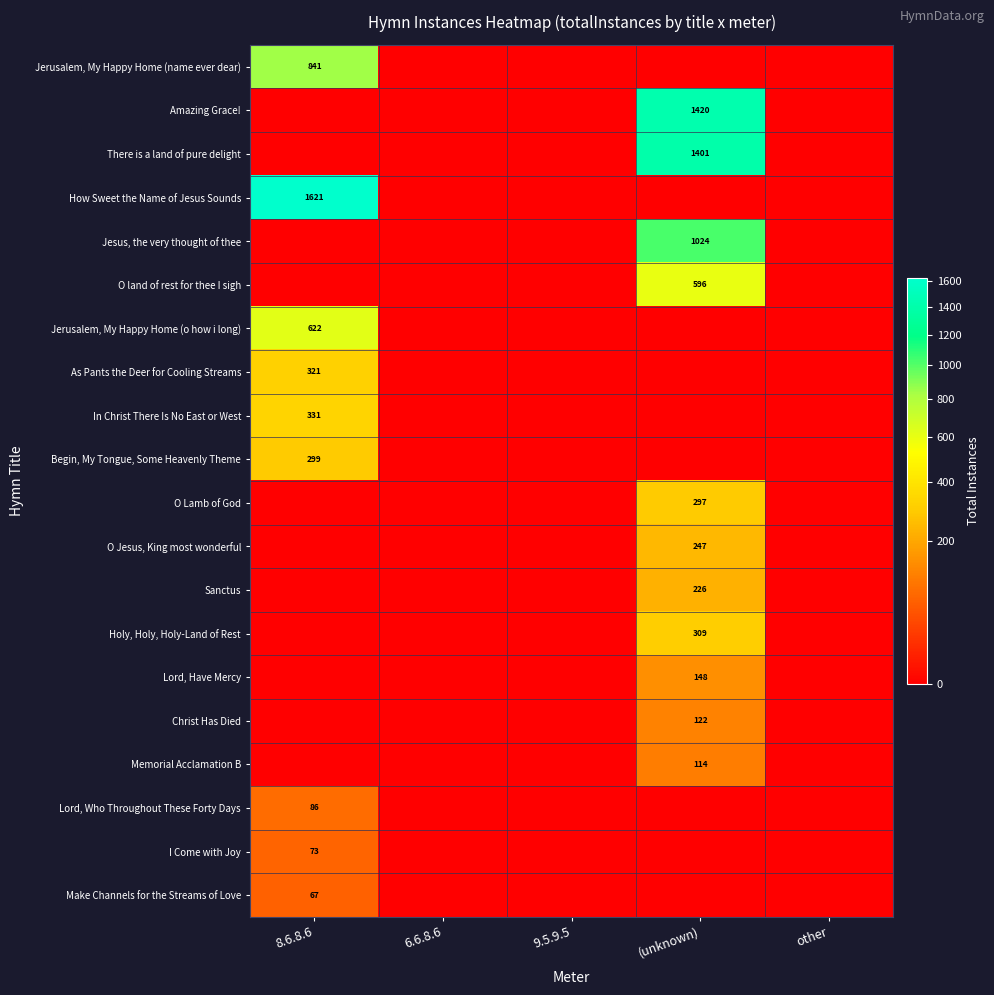

List the series in order of their peak value, lowest first.

Make Channels for the Streams of Love, I Come with Joy, Lord, Who Throughout These Forty Days, Memorial Acclamation B, Christ Has Died, Lord, Have Mercy, Sanctus, O Jesus, King most wonderful, O Lamb of God, Begin, My Tongue, Some Heavenly Theme, Holy, Holy, Holy-Land of Rest, As Pants the Deer for Cooling Streams, In Christ There Is No East or West, O land of rest for thee I sigh, Jerusalem, My Happy Home (o how i long), Jerusalem, My Happy Home (name ever dear), Jesus, the very thought of thee, There is a land of pure delight, Amazing Grace!, How Sweet the Name of Jesus Sounds